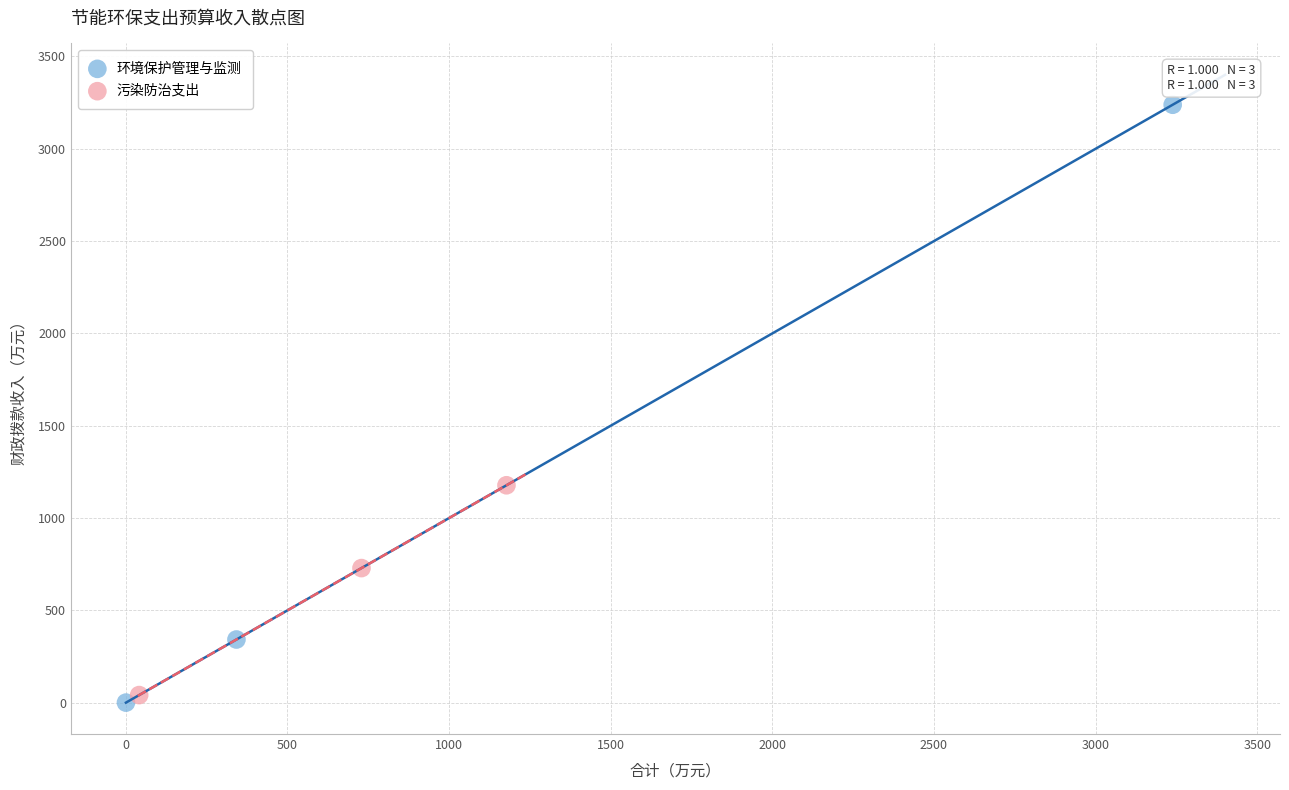

What are all the series names shown in the legend?

环境保护管理与监测, 污染防治支出